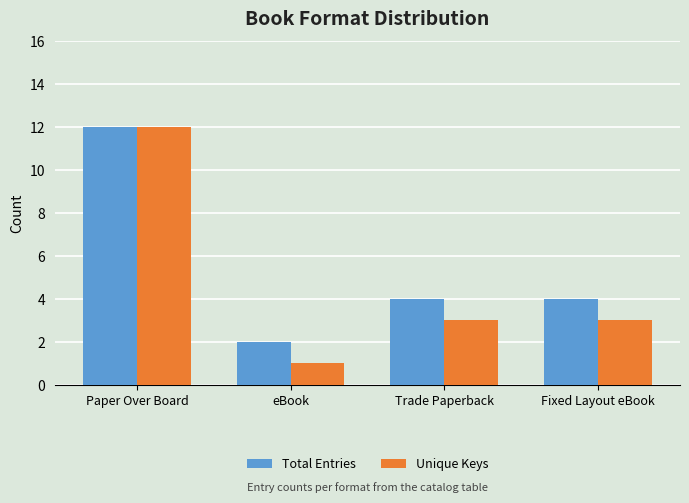

What is the value of the Total Entries bar at the 4th from the left?

4